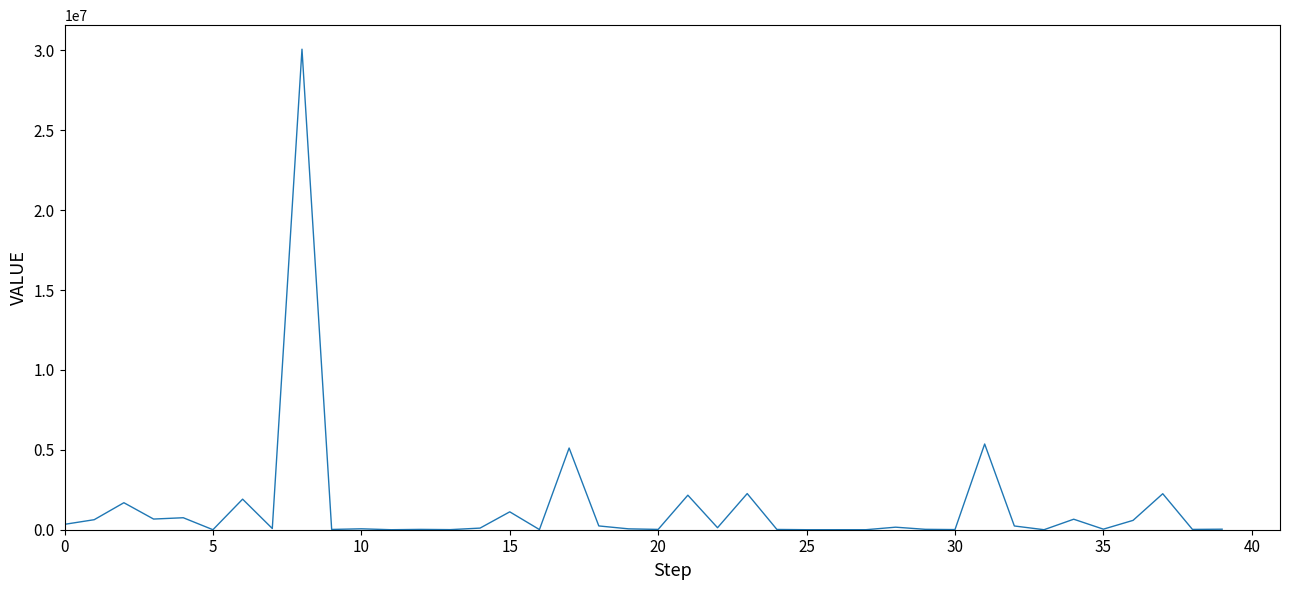

What is the greatest value displayed?

30070044.2